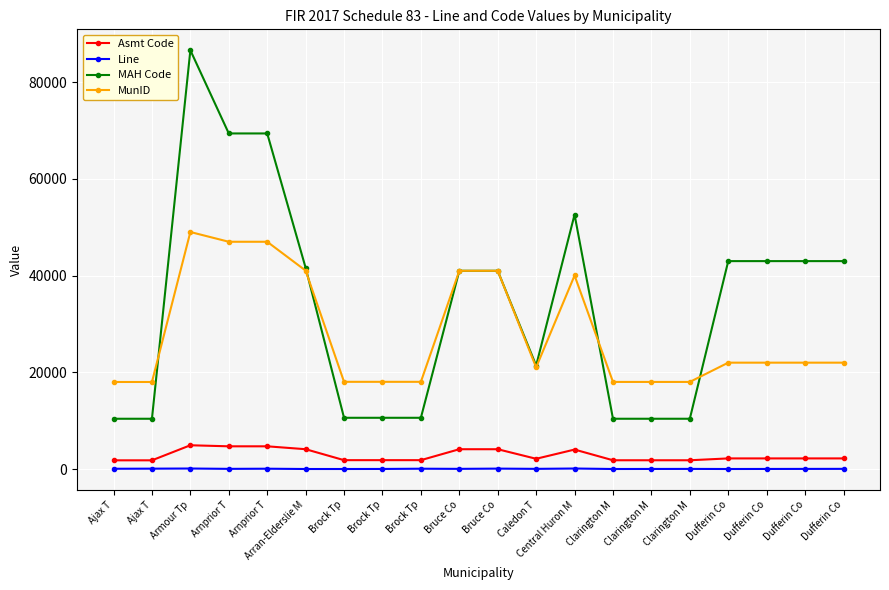

Does the chart have visible grid lines?

Yes